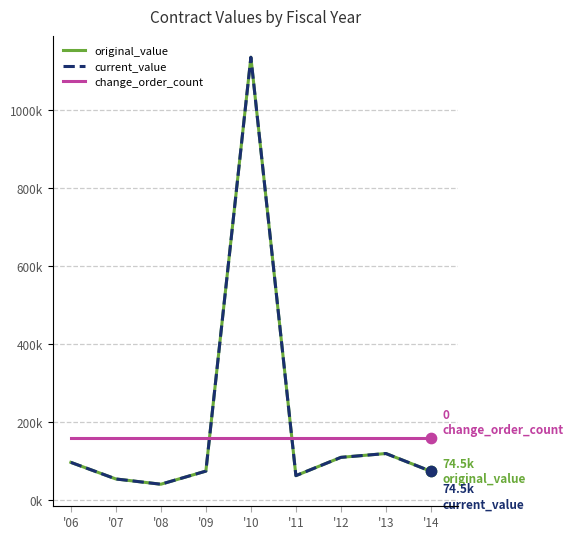

Which series contains the lowest Y value?

change_order_count